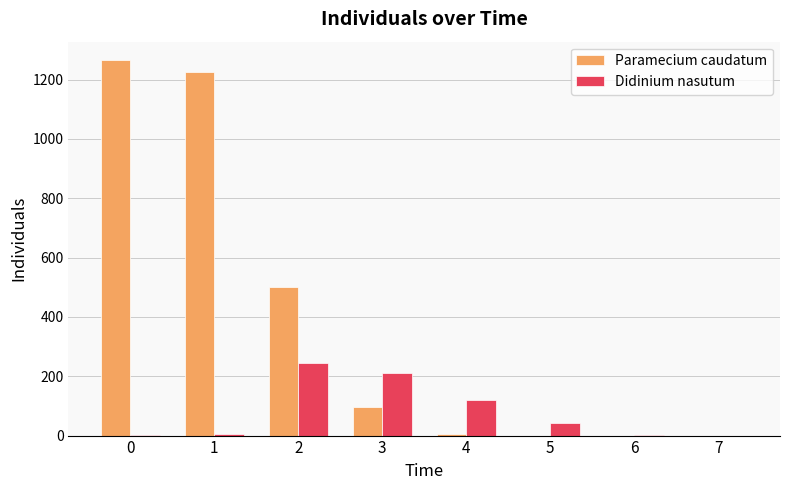

True or false: Paramecium caudatum has a value of 1264.5 at 0.

True